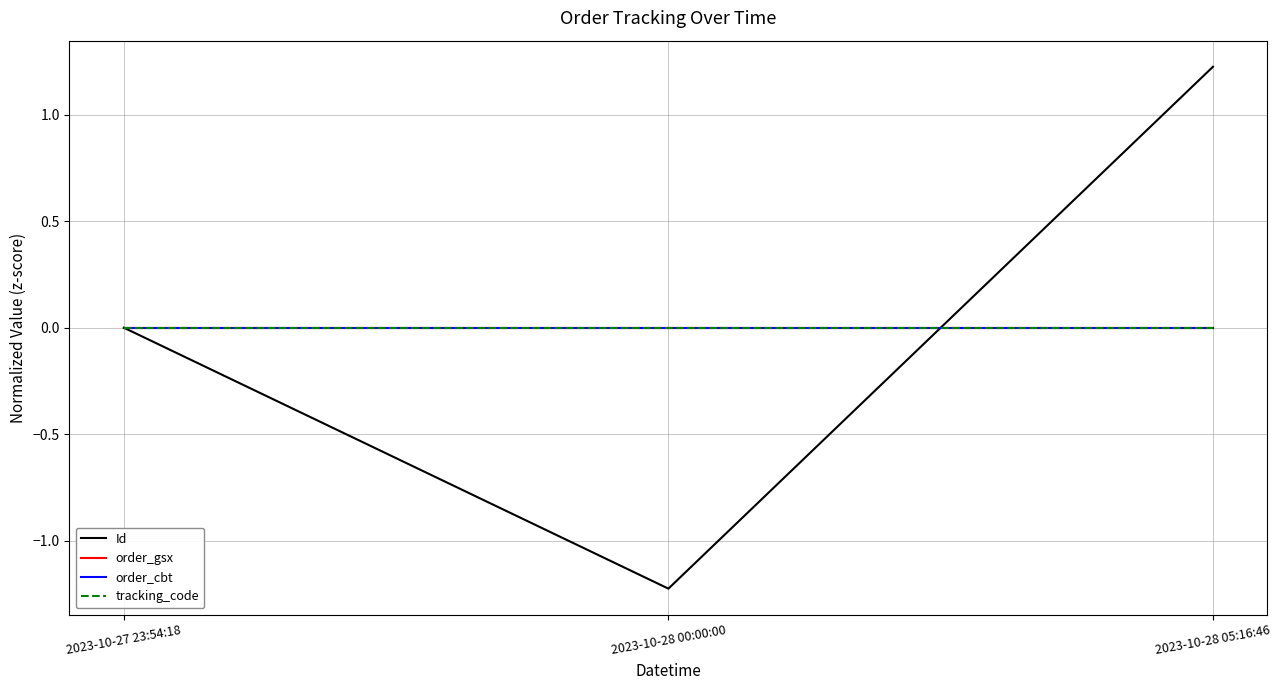

Does the chart have visible grid lines?

Yes